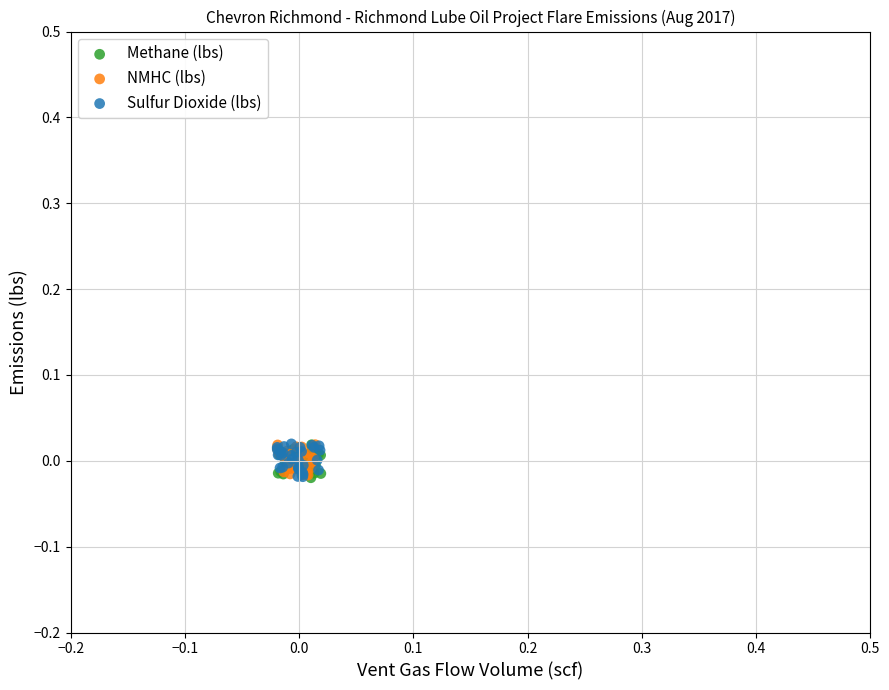

What are all the series names shown in the legend?

Methane (lbs), NMHC (lbs), Sulfur Dioxide (lbs)